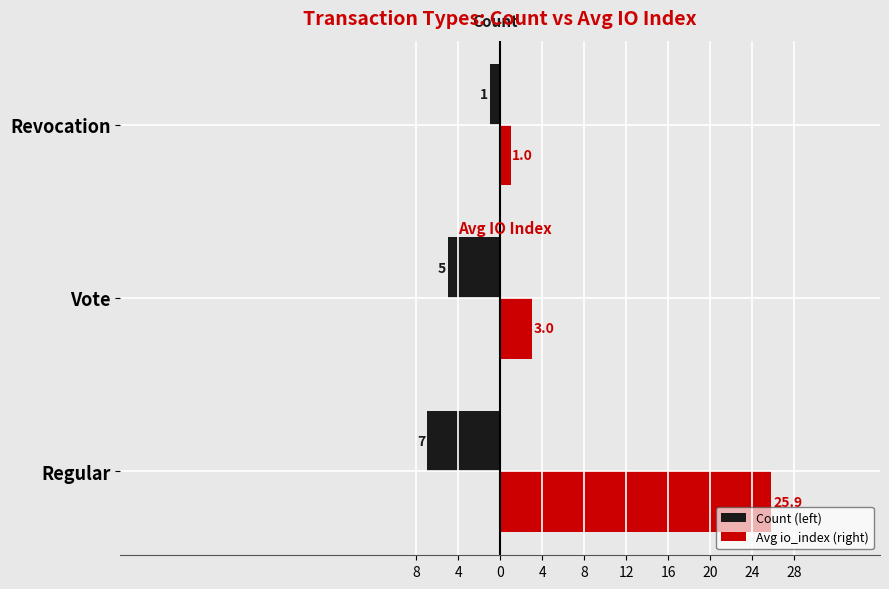

What is the value of the Avg io_index (right) bar at the 3rd from the left?

1.0